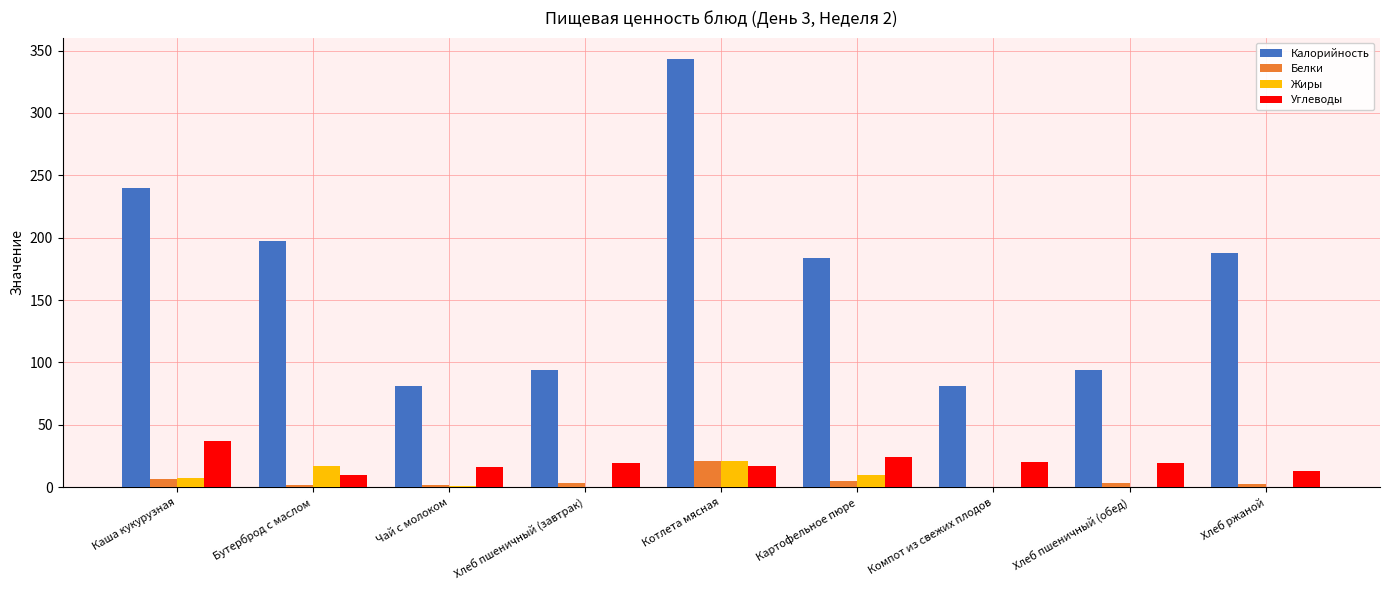

Which series has the widest spread of values?

Калорийность